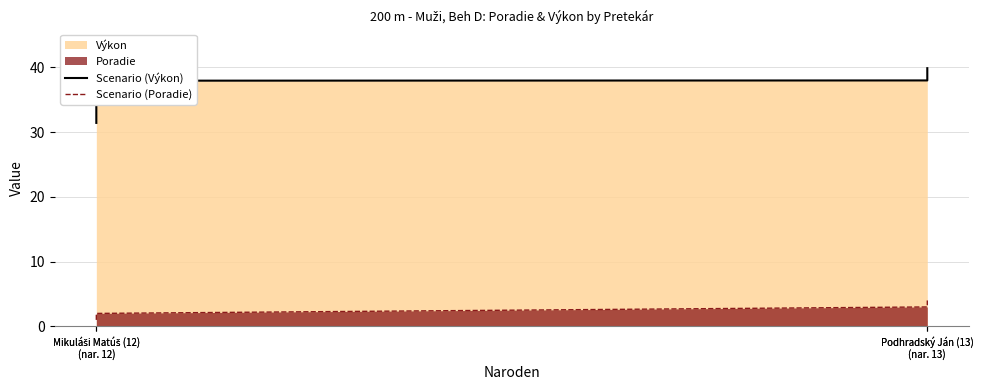

At which category is the sum across all series the highest?

Podhradský Ján (13)
(nar. 13)